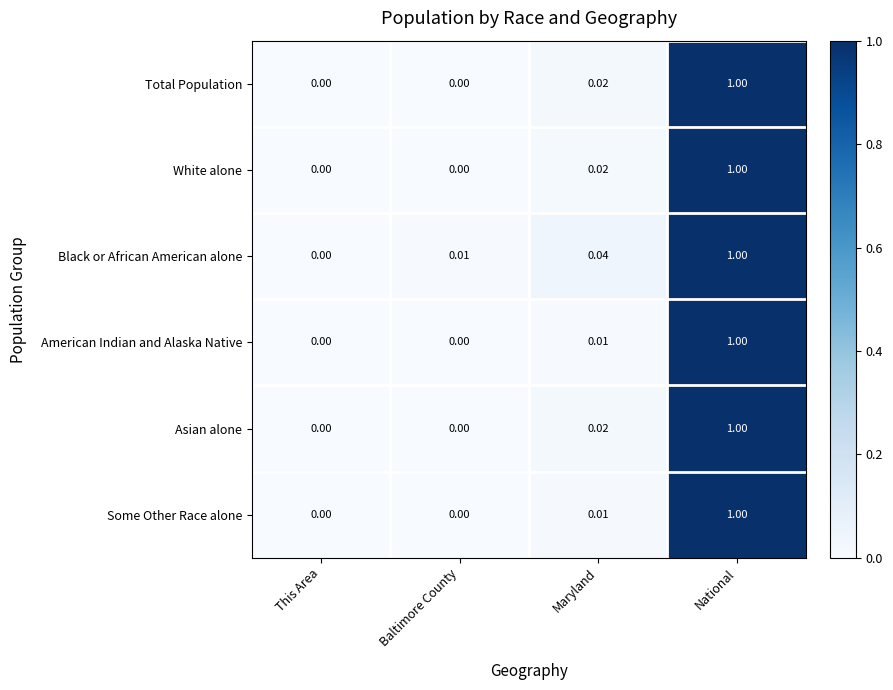

How many data points does each series have?

4